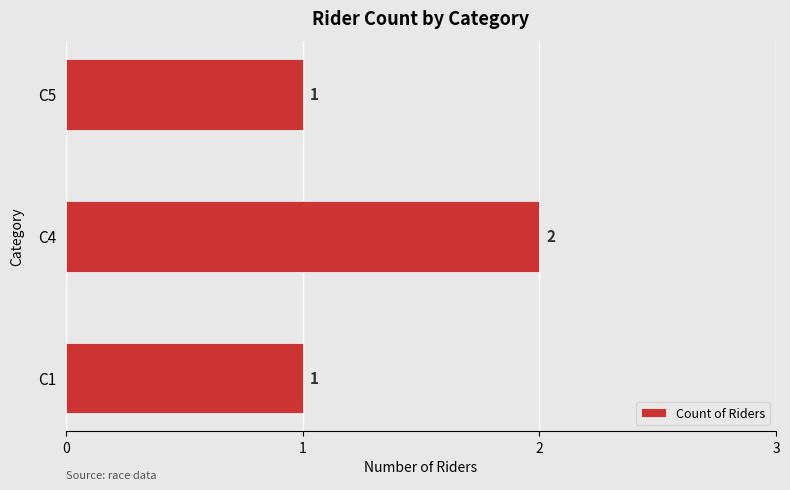

What is the ratio of the value at C5 to the value at C4?

0.5